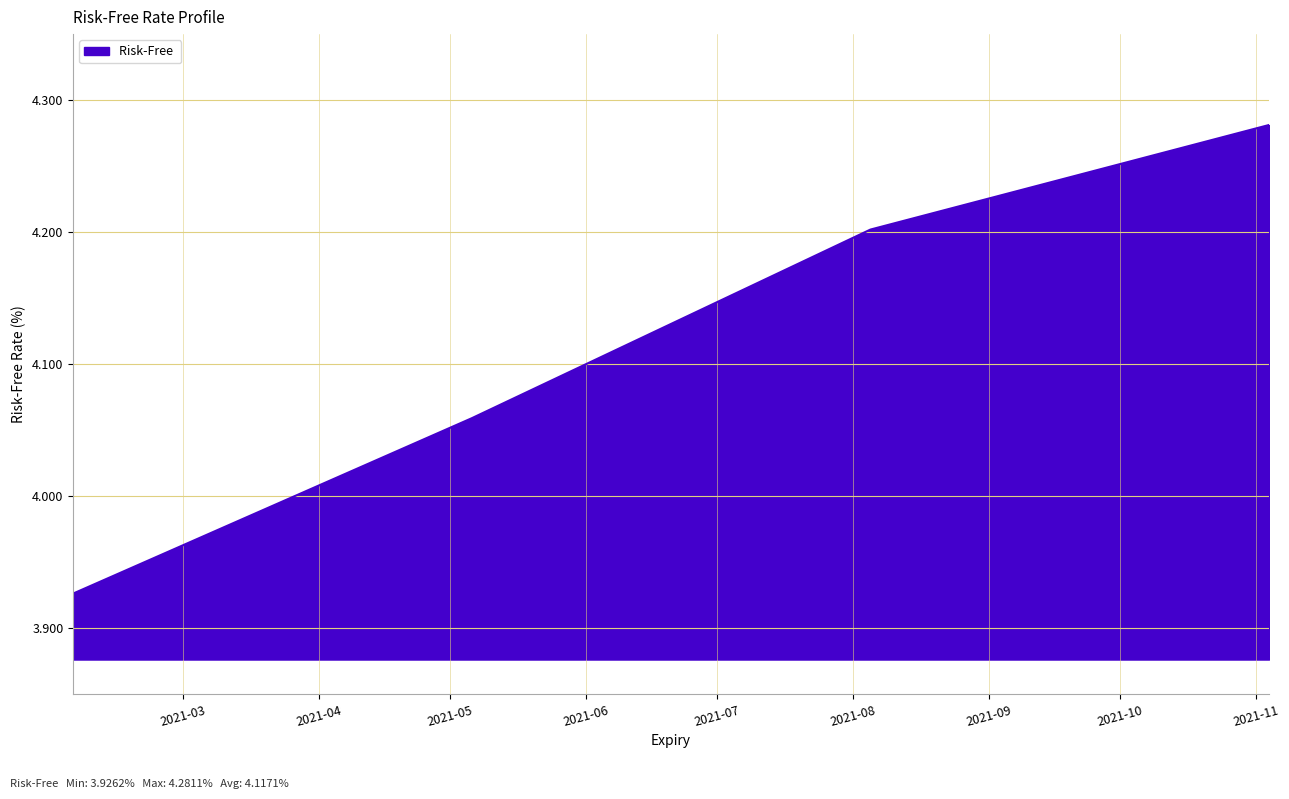

Count the values in the range 4 to 5.

3